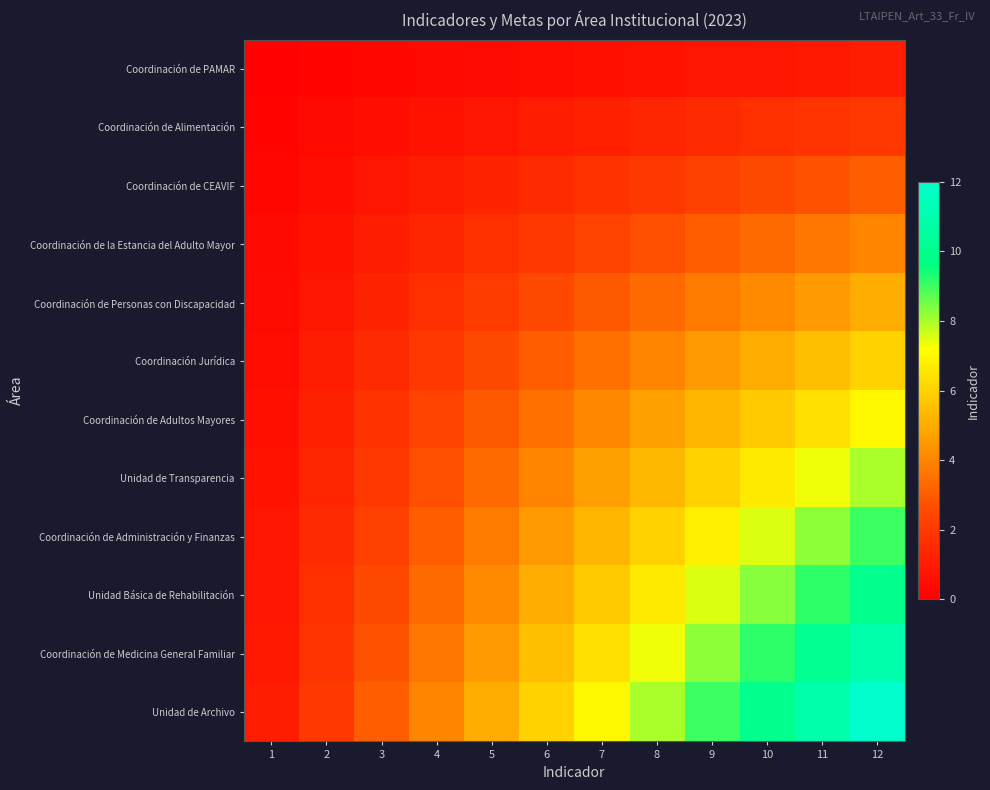

Reading right to left, what are all the values shown in this chart?

Coordinación de PAMAR: 12=1.0	11=0.9	10=0.8	9=0.8	8=0.7	7=0.6	6=0.5	5=0.4	4=0.3	3=0.2	2=0.2	1=0.1
Coordinación de Alimentación: 12=2.0	11=1.8	10=1.7	9=1.5	8=1.3	7=1.2	6=1.0	5=0.8	4=0.7	3=0.5	2=0.3	1=0.2
Coordinación de CEAVIF: 12=3.0	11=2.8	10=2.5	9=2.2	8=2.0	7=1.8	6=1.5	5=1.2	4=1.0	3=0.8	2=0.5	1=0.2
Coordinación de la Estancia del Adulto Mayor: 12=4.0	11=3.7	10=3.3	9=3.0	8=2.7	7=2.3	6=2.0	5=1.7	4=1.3	3=1.0	2=0.7	1=0.3
Coordinación de Personas con Discapacidad: 12=5.0	11=4.6	10=4.2	9=3.8	8=3.3	7=2.9	6=2.5	5=2.1	4=1.7	3=1.2	2=0.8	1=0.4
Coordinación Jurídica: 12=6.0	11=5.5	10=5.0	9=4.5	8=4.0	7=3.5	6=3.0	5=2.5	4=2.0	3=1.5	2=1.0	1=0.5
Coordinación de Adultos Mayores: 12=7.0	11=6.4	10=5.8	9=5.2	8=4.7	7=4.1	6=3.5	5=2.9	4=2.3	3=1.8	2=1.2	1=0.6
Unidad de Transparencia: 12=8.0	11=7.3	10=6.7	9=6.0	8=5.3	7=4.7	6=4.0	5=3.3	4=2.7	3=2.0	2=1.3	1=0.7
Coordinación de Administración y Finanzas: 12=9.0	11=8.2	10=7.5	9=6.8	8=6.0	7=5.2	6=4.5	5=3.8	4=3.0	3=2.2	2=1.5	1=0.8
Unidad Básica de Rehabilitación: 12=10.0	11=9.2	10=8.3	9=7.5	8=6.7	7=5.8	6=5.0	5=4.2	4=3.3	3=2.5	2=1.7	1=0.8
Coordinación de Medicina General Familiar: 12=11.0	11=10.1	10=9.2	9=8.2	8=7.3	7=6.4	6=5.5	5=4.6	4=3.7	3=2.8	2=1.8	1=0.9
Unidad de Archivo: 12=12.0	11=11.0	10=10.0	9=9.0	8=8.0	7=7.0	6=6.0	5=5.0	4=4.0	3=3.0	2=2.0	1=1.0